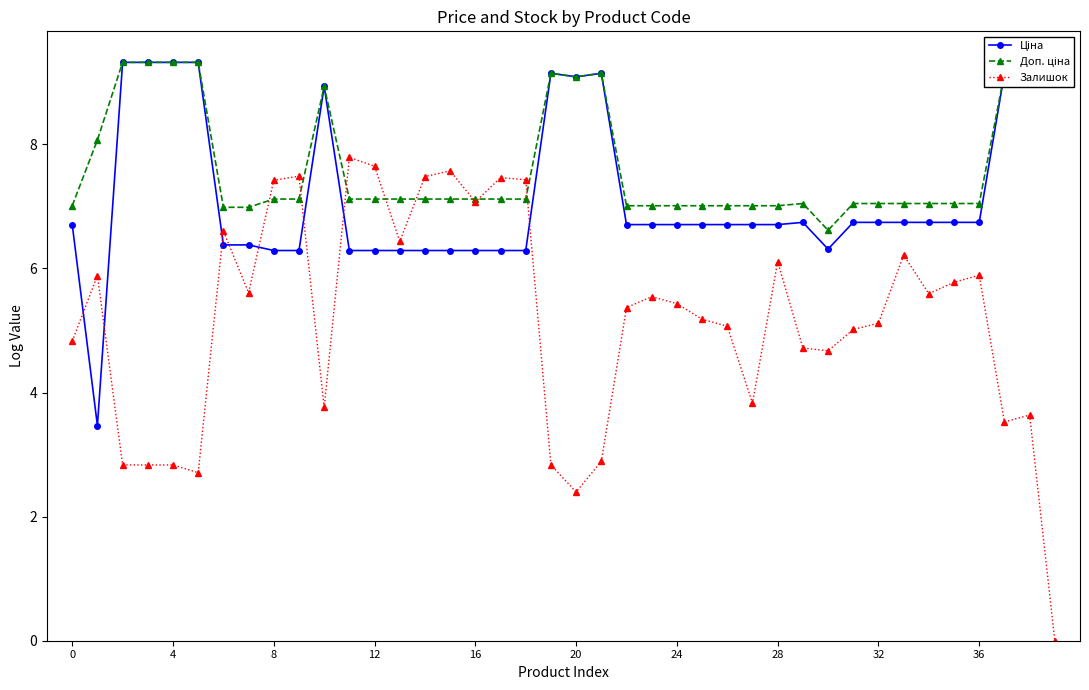

What is the highest value of the Залишок series?

7.8